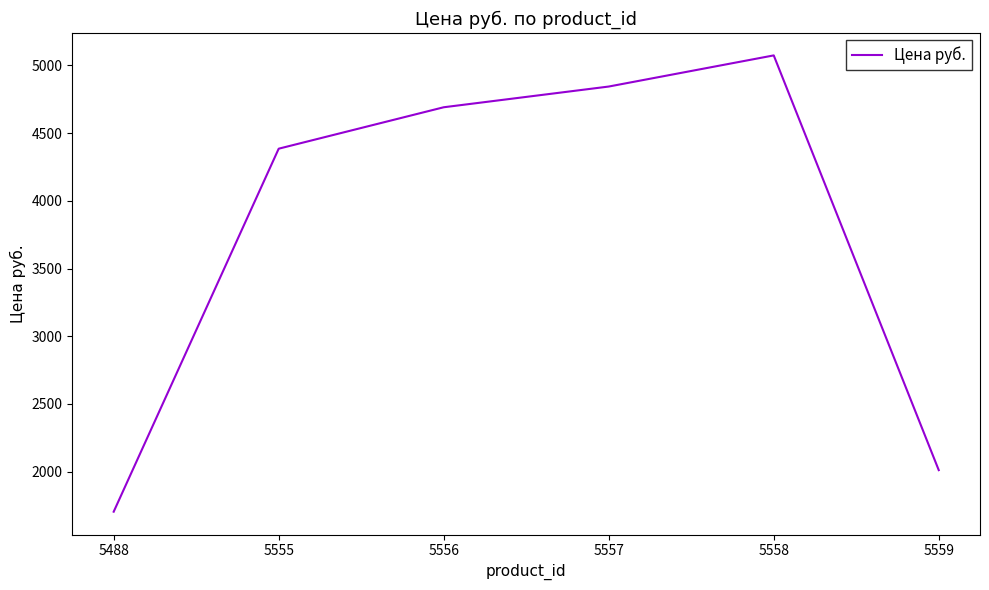

What is the sum of all values?

22709